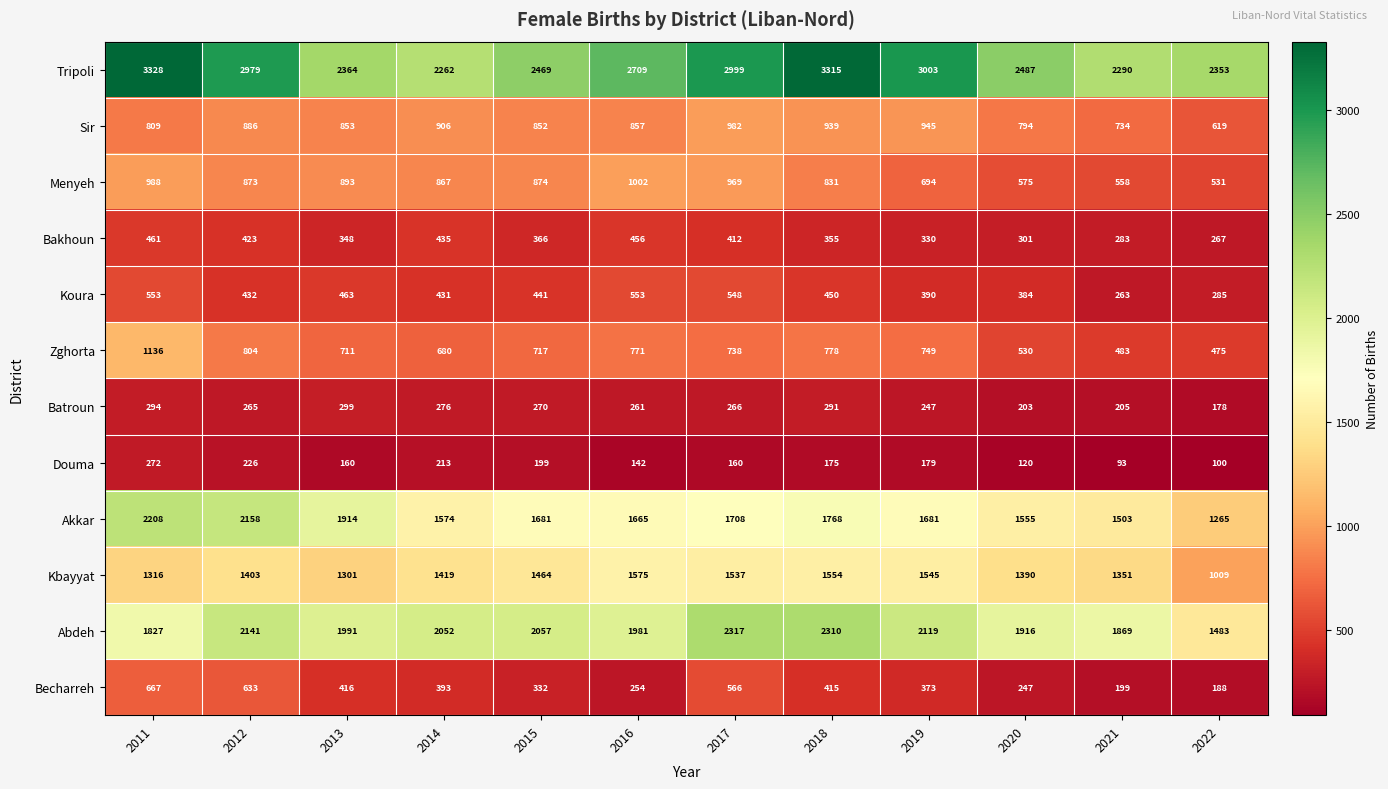

At which category is the sum across all series the highest?

2011